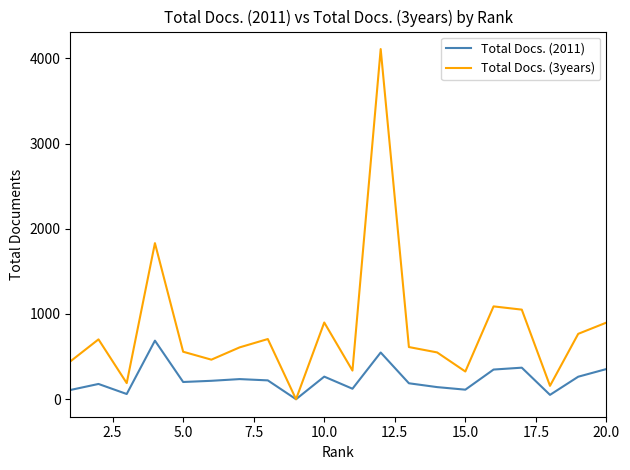

Rank the series by their average value, from highest to lowest.

Total Docs. (3years), Total Docs. (2011)